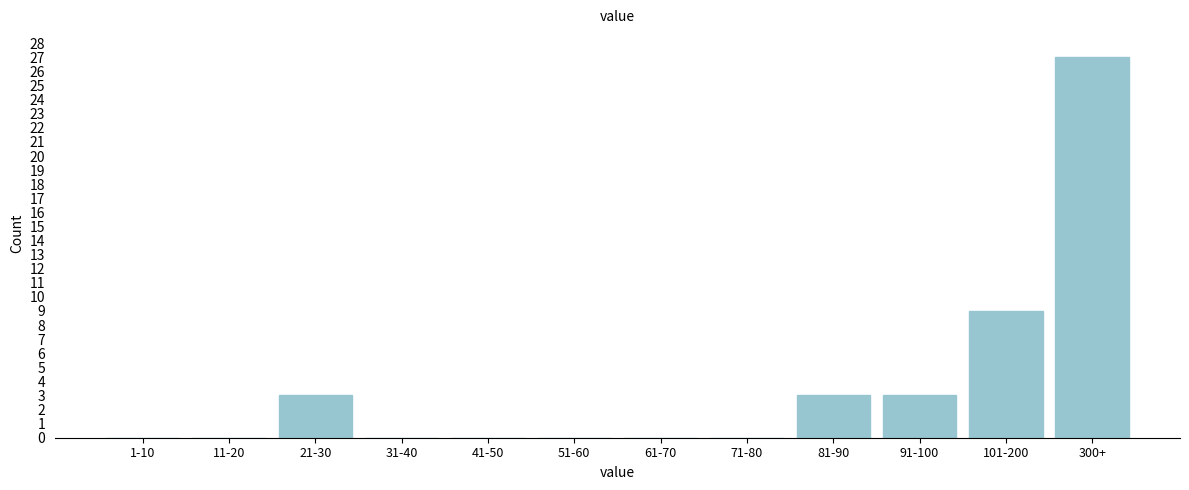

Reading left to right, list all the values displayed in this chart.

1-10=0	11-20=0	21-30=3	31-40=0	41-50=0	51-60=0	61-70=0	71-80=0	81-90=3	91-100=3	101-200=9	300+=27